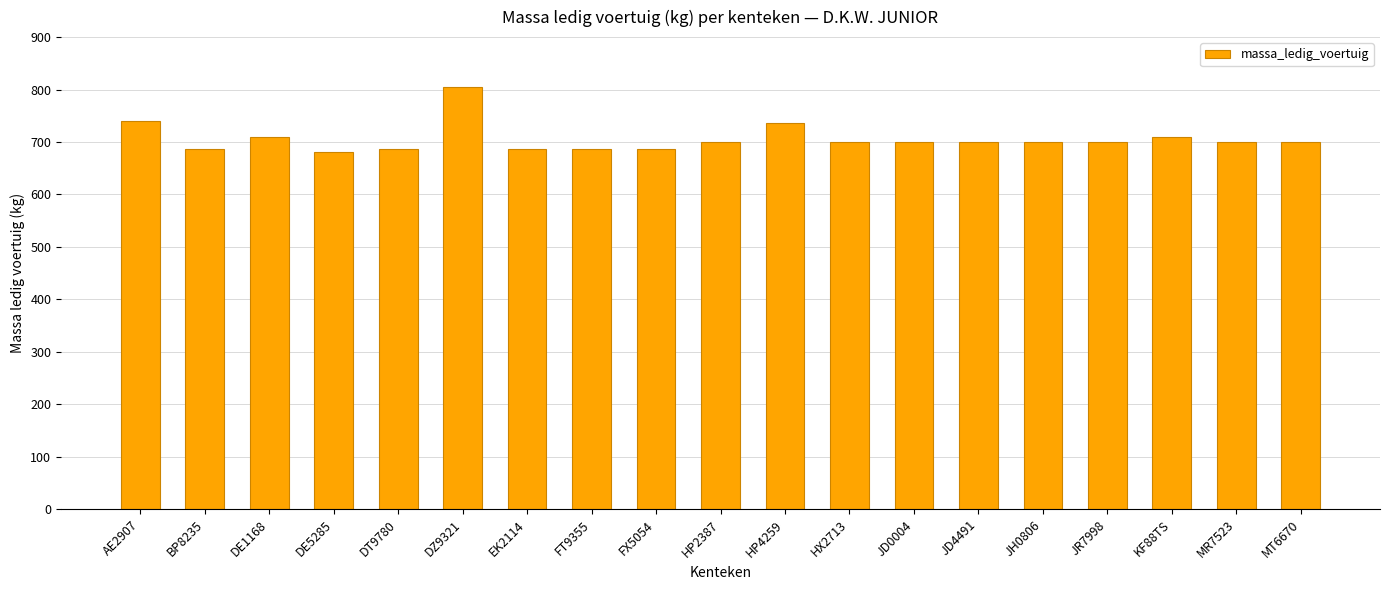

What is the ratio of the value at HP4259 to the value at JD4491?

1.1